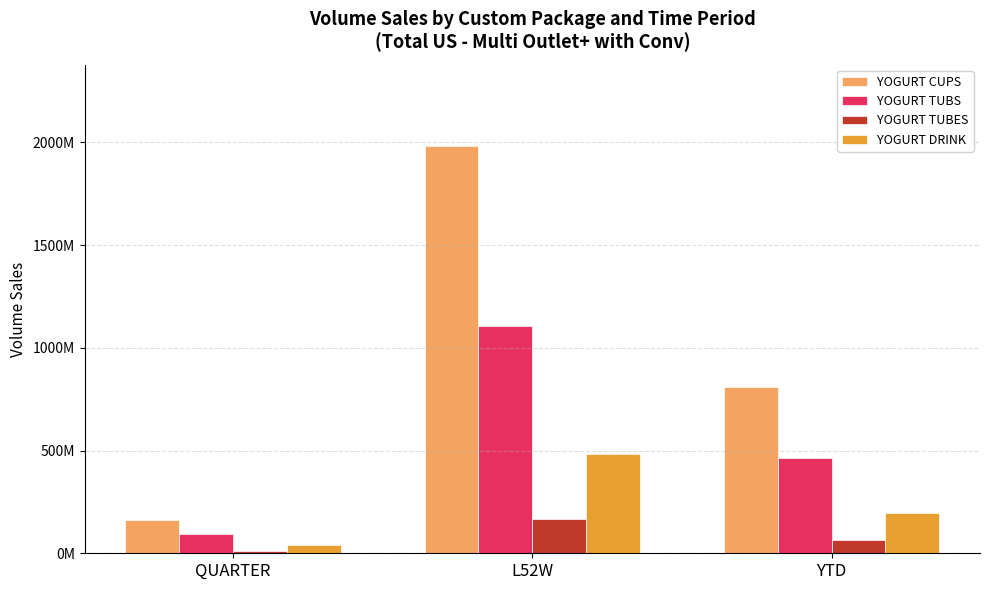

Is the value of YOGURT TUBES at L52W greater than the value of YOGURT CUPS at L52W?

No